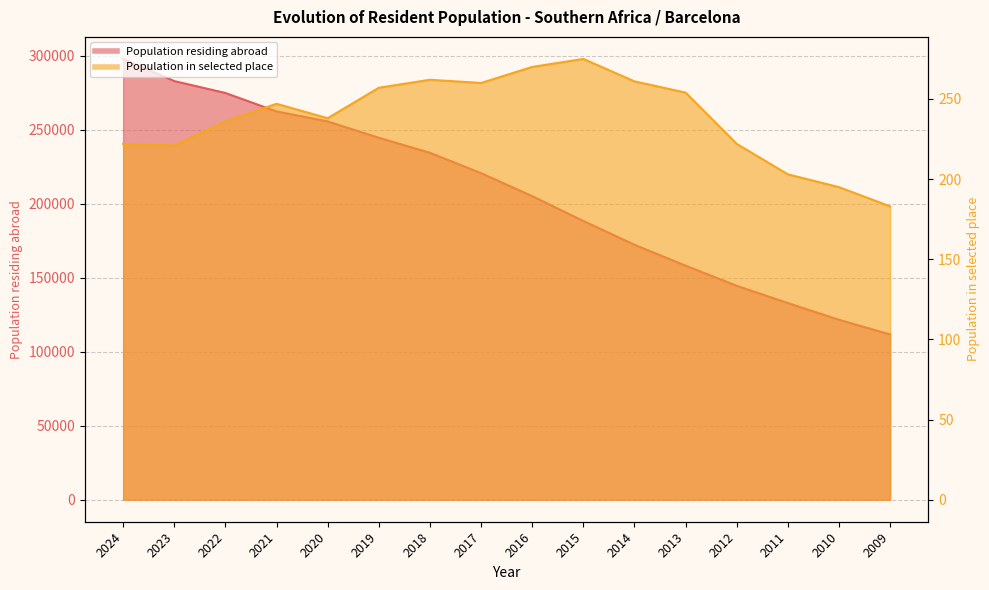

Which series has the largest range (max minus min)?

Population residing abroad